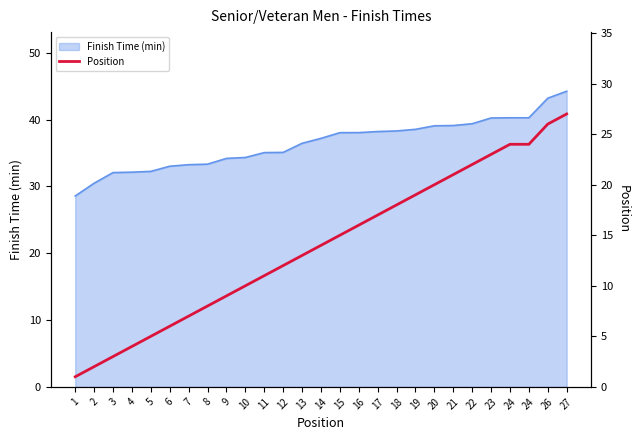

Reading right to left, what are all the values shown in this chart?

27	26	24	24	23	22	21	20	19	18	17	16	15	14	13	12	11	10	9	8	7	6	5	4	3	2	1